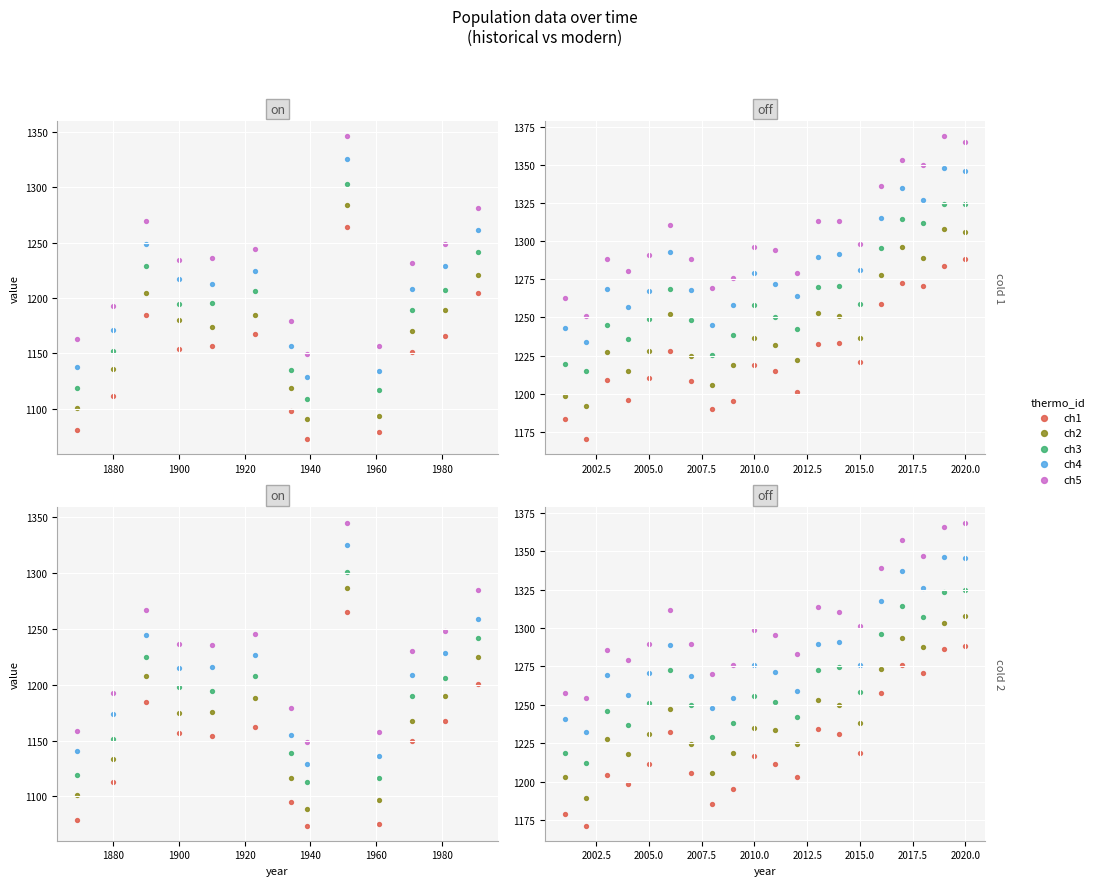

At which category is the sum across all series the highest?

19